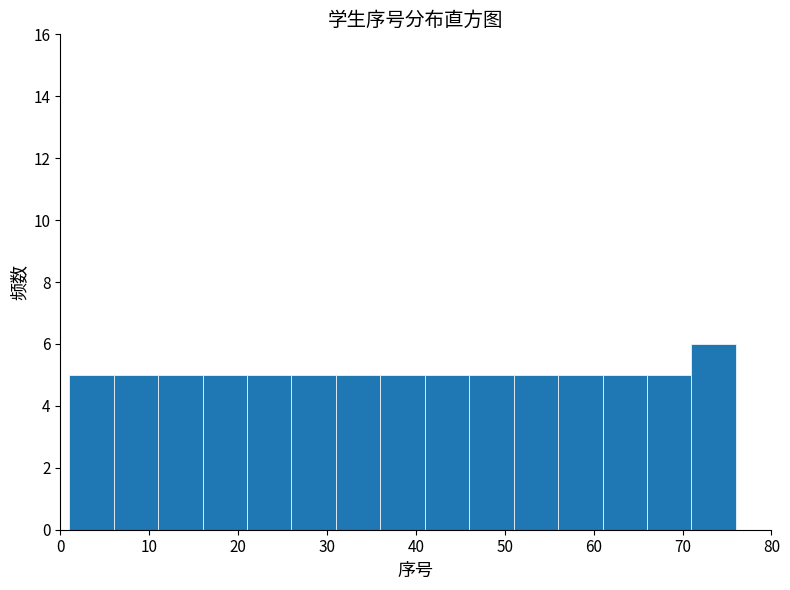

Reading left to right, transcribe this chart: for each bar, give the range it covers on the x-axis and its height. The values are not printed on the chart, so give them approximately, as read against the axis.

1 to 6: 5
6 to 11: 5
11 to 16: 5
16 to 21: 5
21 to 26: 5
26 to 31: 5
31 to 36: 5
36 to 41: 5
41 to 46: 5
46 to 51: 5
51 to 56: 5
56 to 61: 5
61 to 66: 5
66 to 71: 5
71 to 76: 6